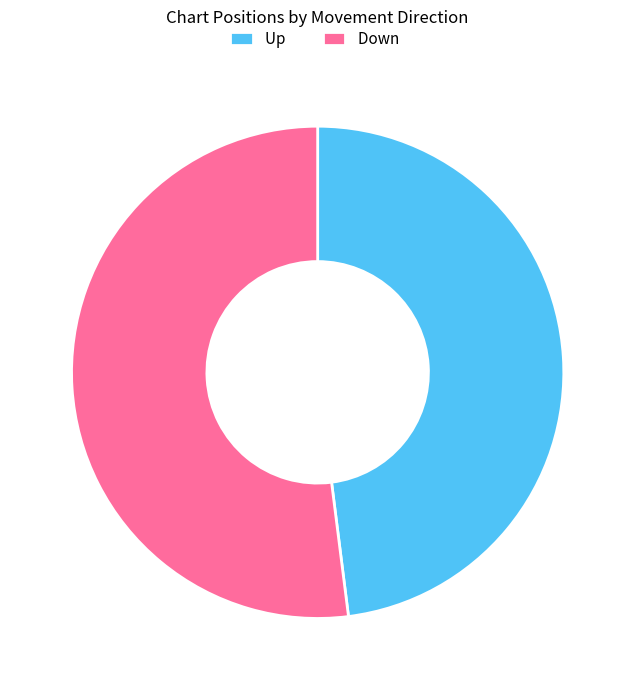

Approximately how many times larger is the value at Down compared to Up?

1.1